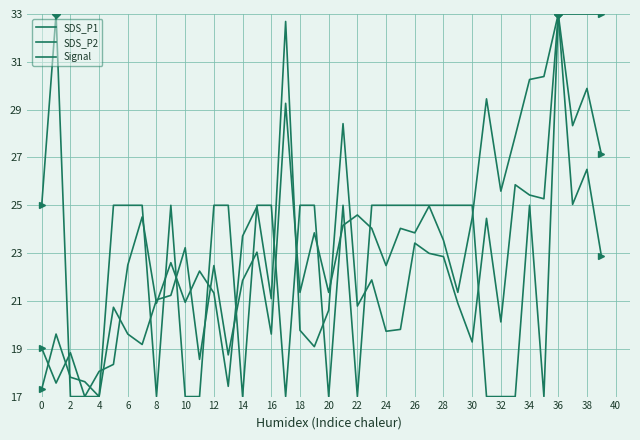

At which category does SDS_P2 reach its first local peak?

2